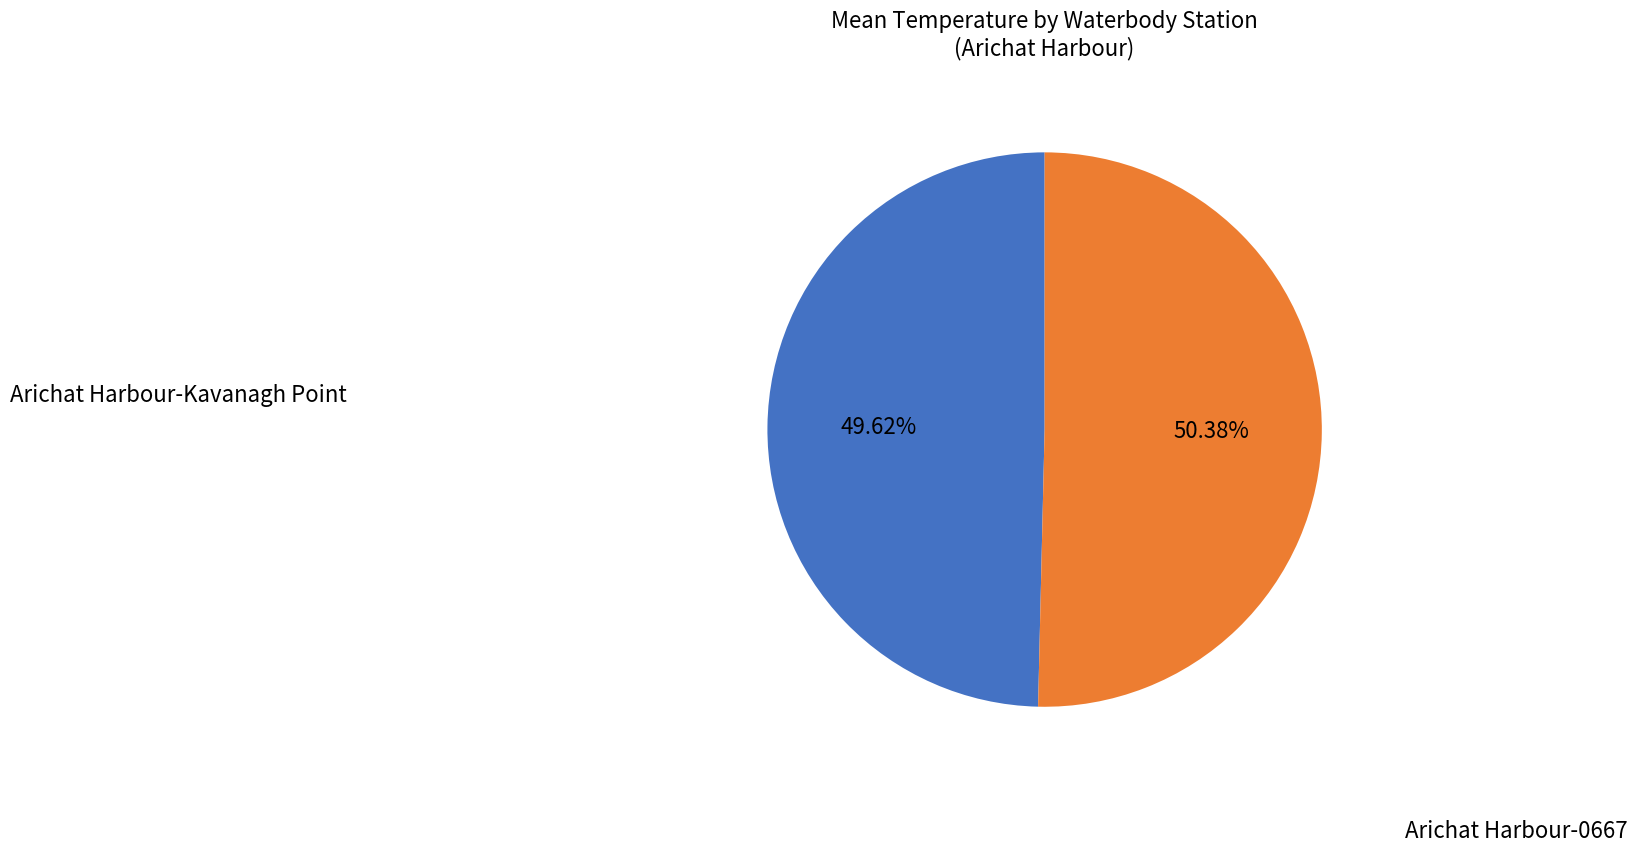

Is there any slice that represents more than half of the pie?

Yes